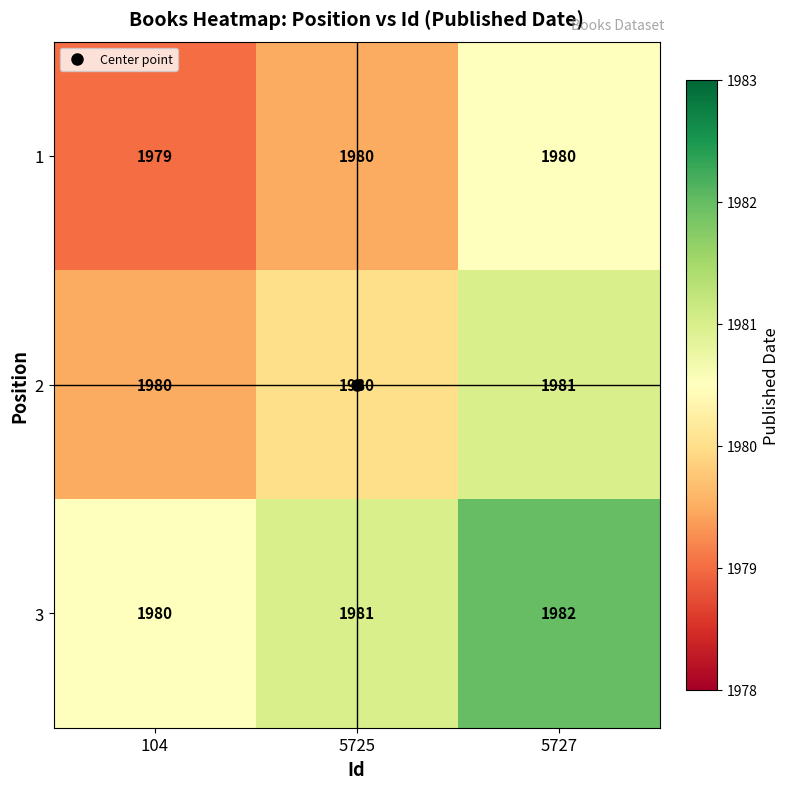

Which series has the widest spread of values?

3